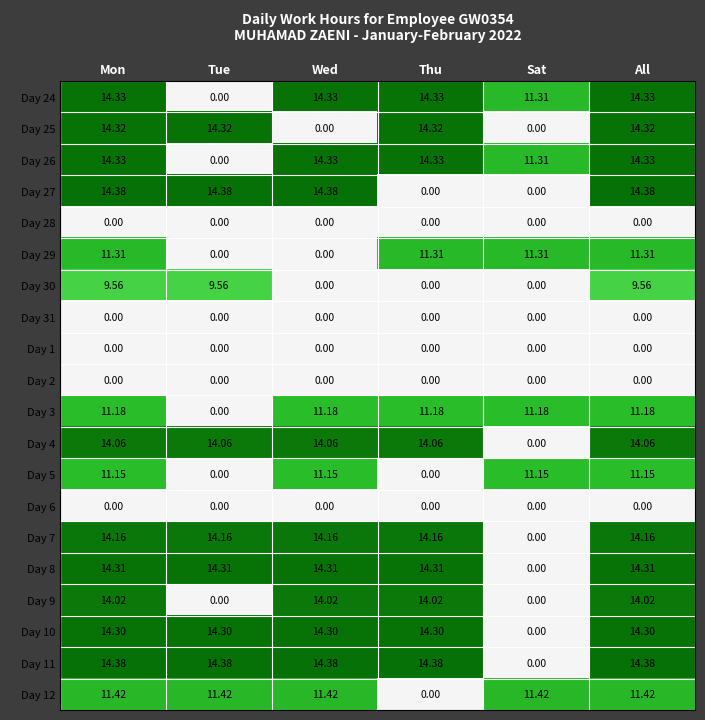

Which label corresponds to the largest value in the chart?

Mon